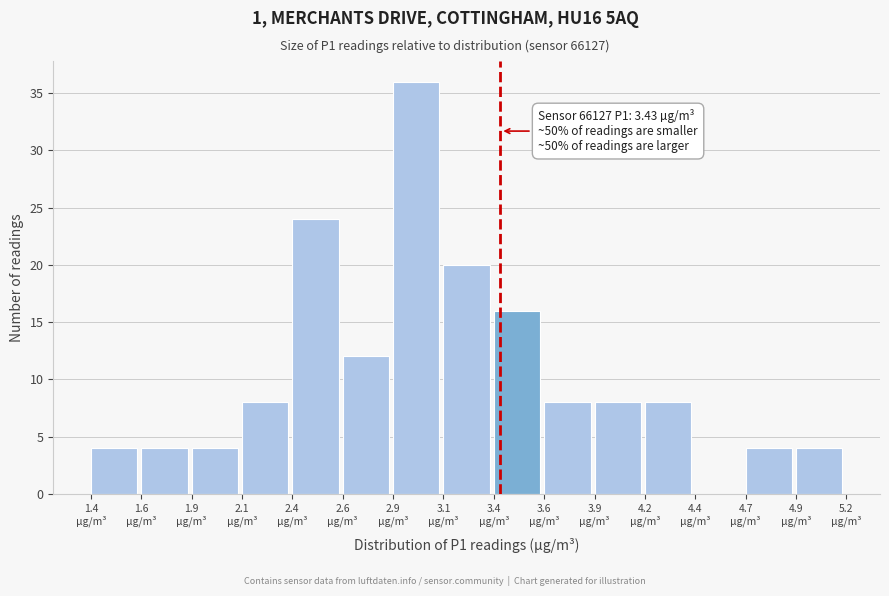

What is the maximum value shown in the chart?

36